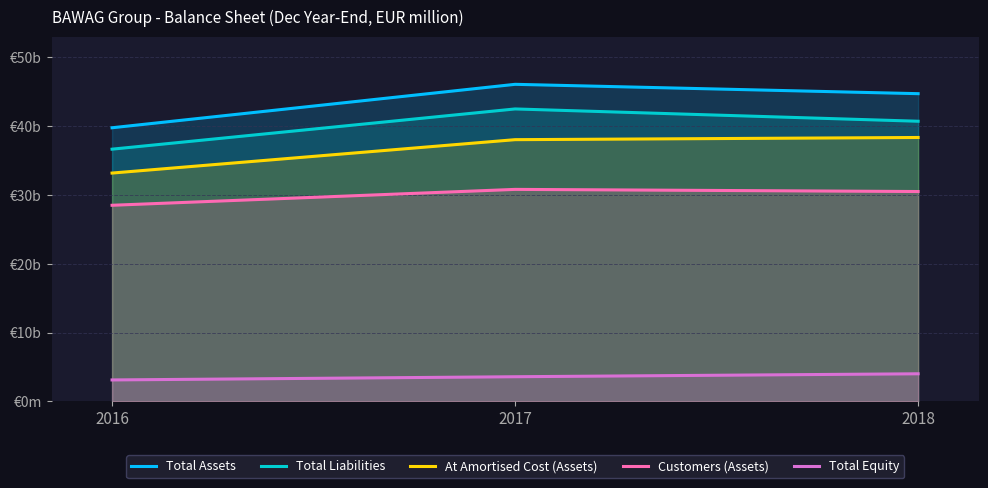

Does the chart have visible grid lines?

Yes